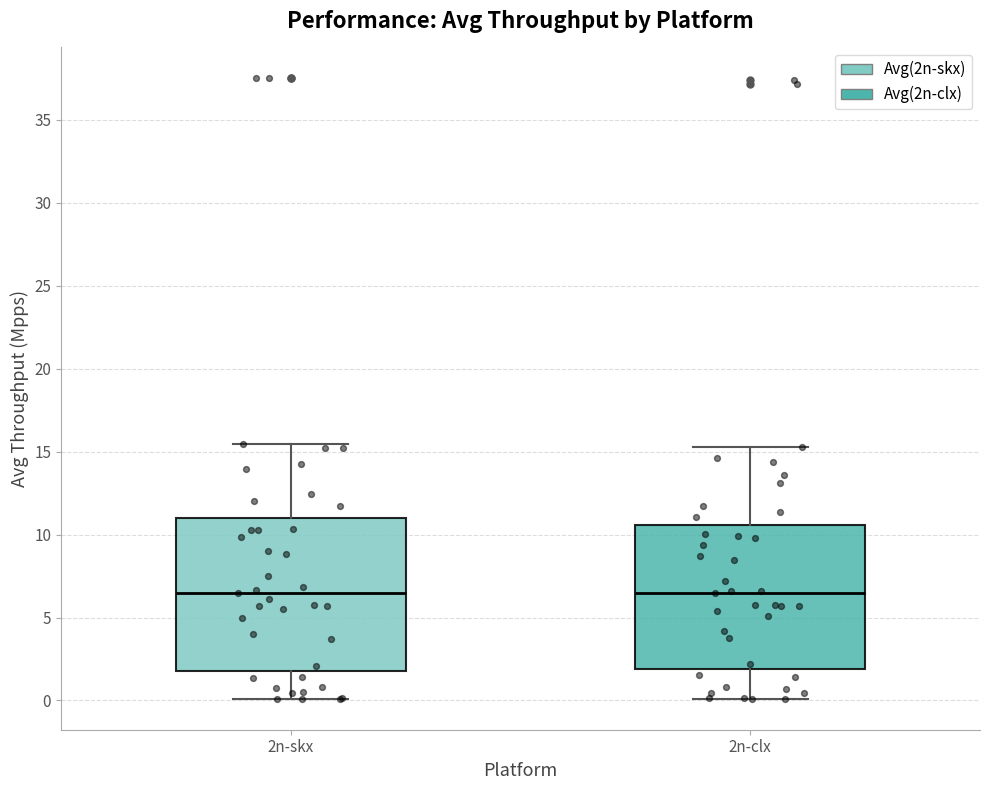

Comparing the boxes themselves (not the whiskers), which one is the tallest?

2n-skx